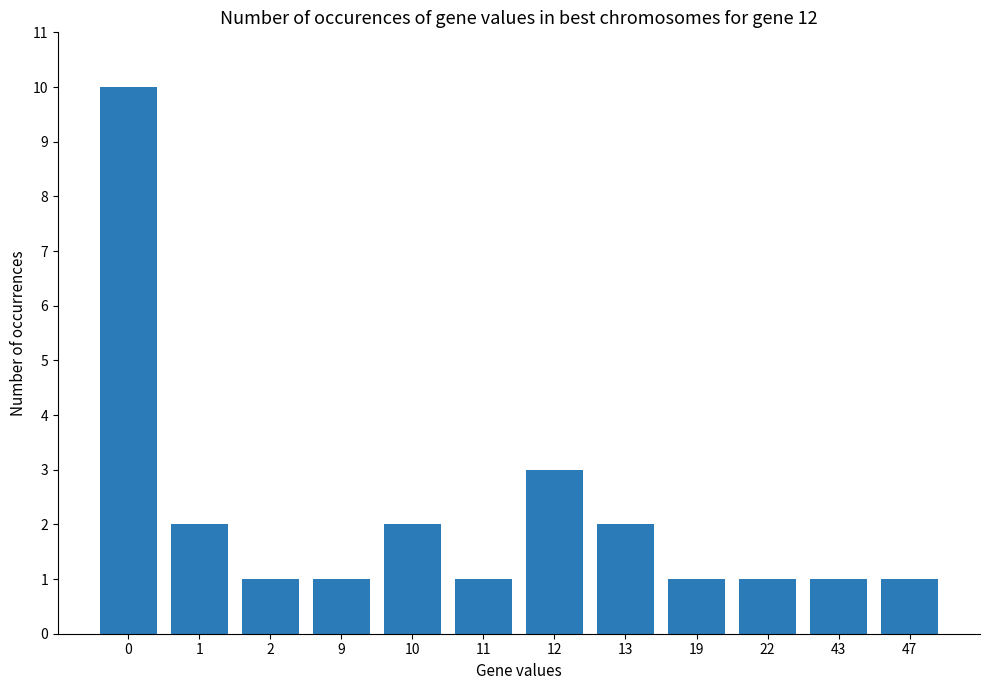

What is the value of the 4th bar from the left?

1